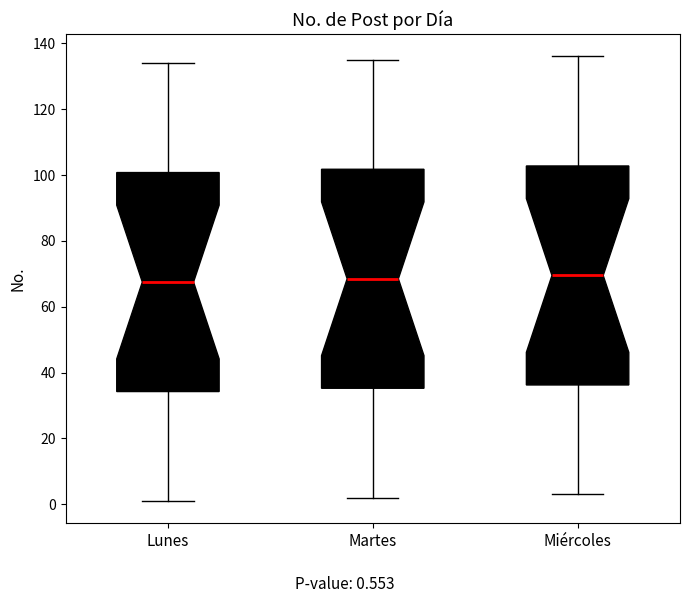

Reading left to right, read every box against the y-axis: the position of its median line, the range the box covers, and the ends of its whiskers. The values are not printed on the chart, so give them approximately, as read against the axis.

Lunes: median 68, box 34 to 100, whiskers 2 to 134
Martes: median 68, box 36 to 102, whiskers 2 to 136
Miércoles: median 70, box 36 to 102, whiskers 4 to 136